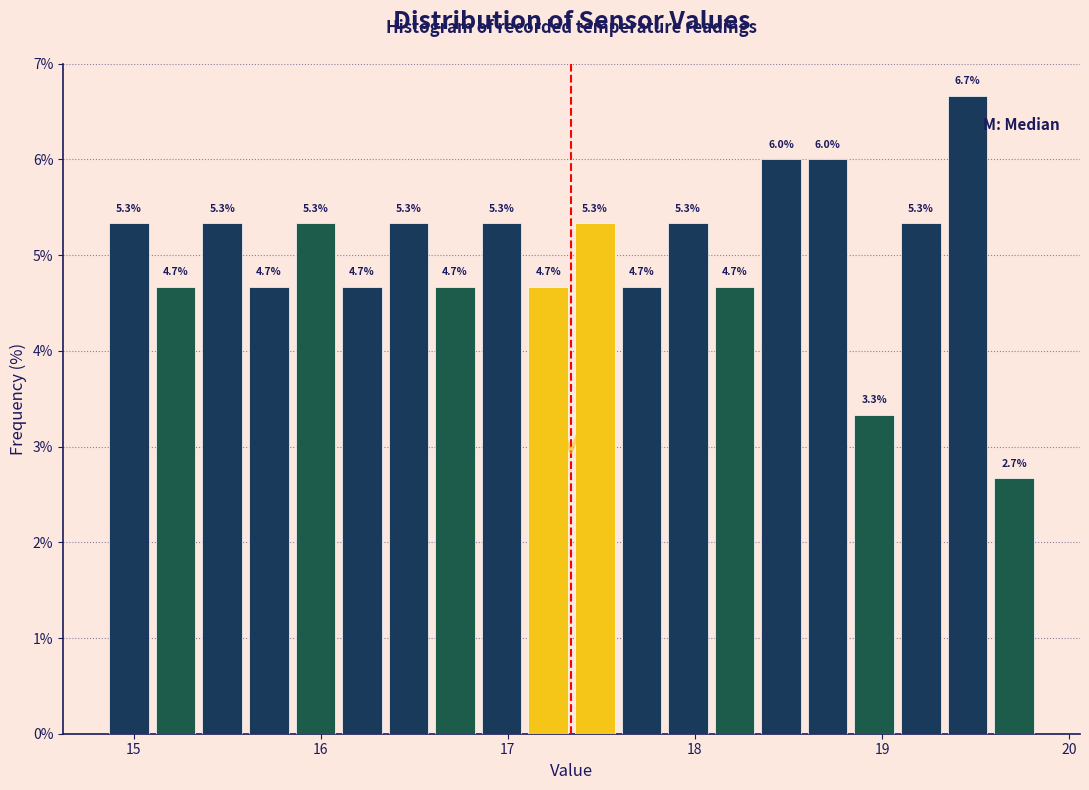

Read against the x-axis, roughly where is the centre of the tallest bar?

19.5